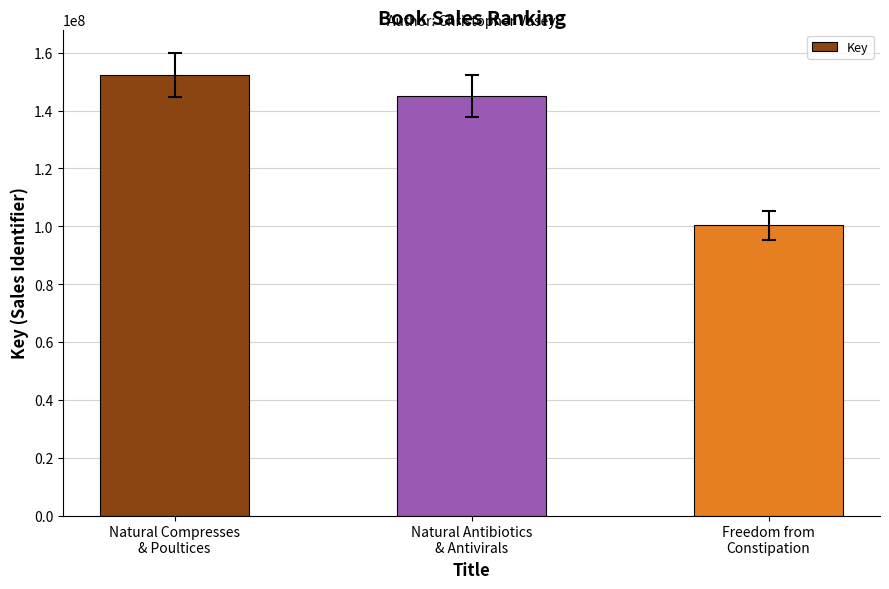

True or false: the data shows 57421478 at Natural Antibiotics
& Antivirals.

False